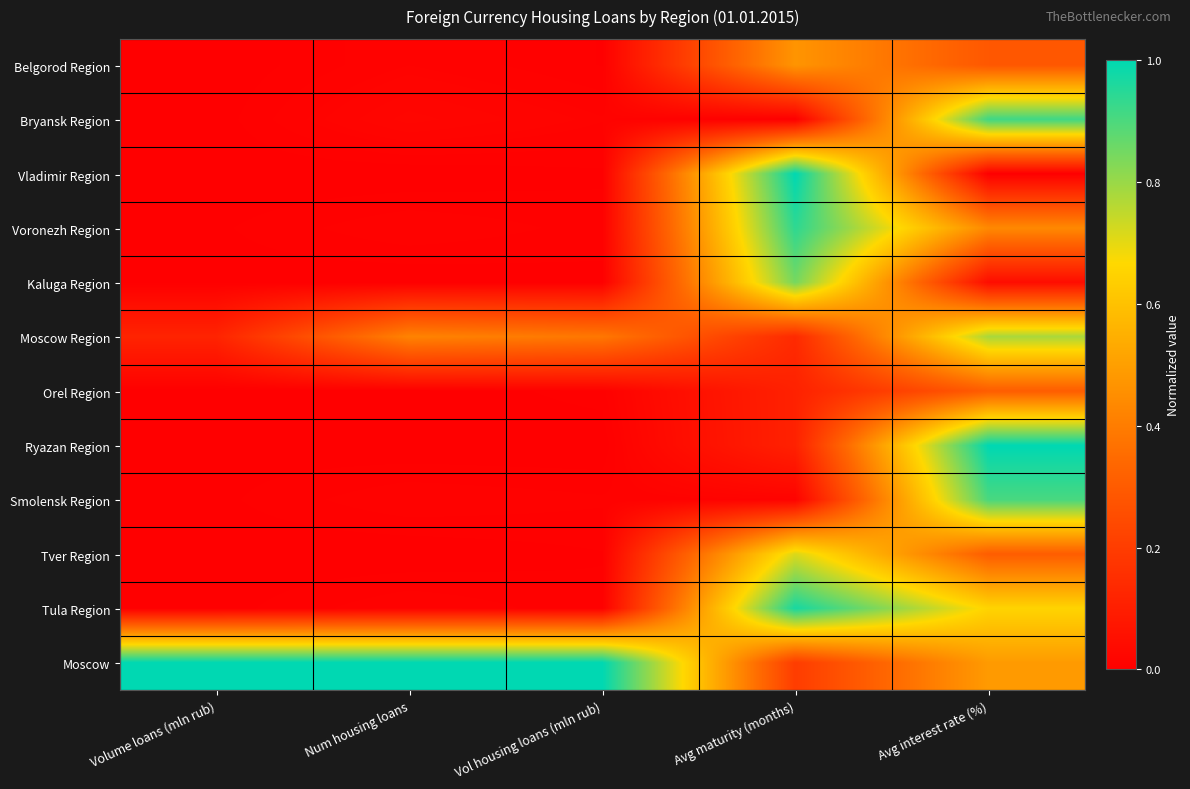

What is the difference between the highest and lowest values at Num housing loans?

1.0